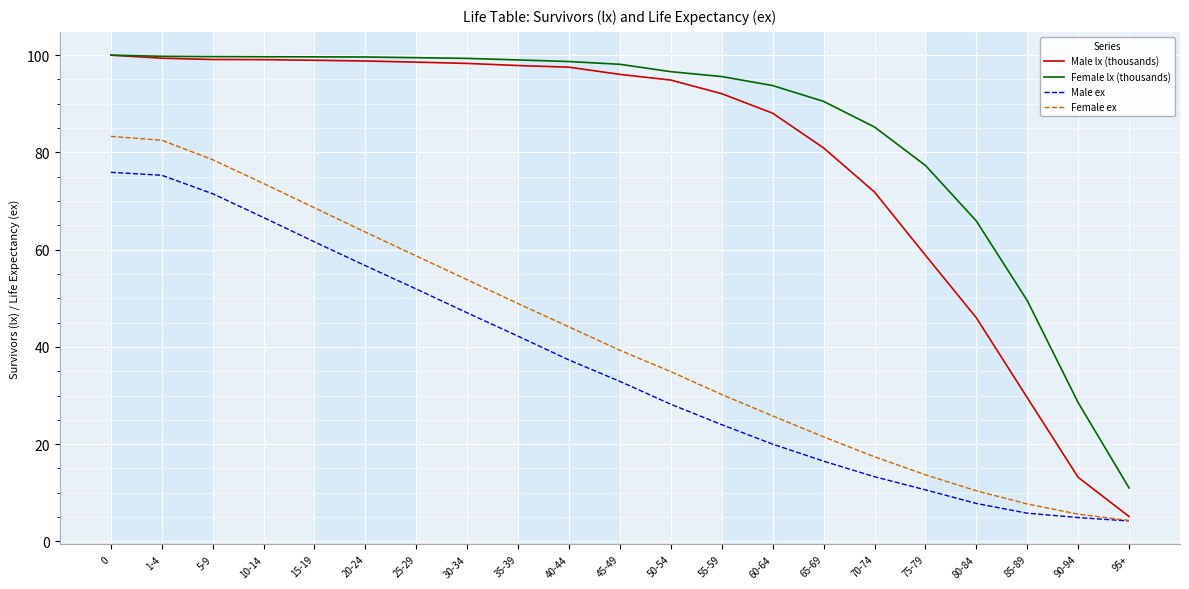

Which series changed the most between 50-54 and 85-89?

Male lx (thousands)